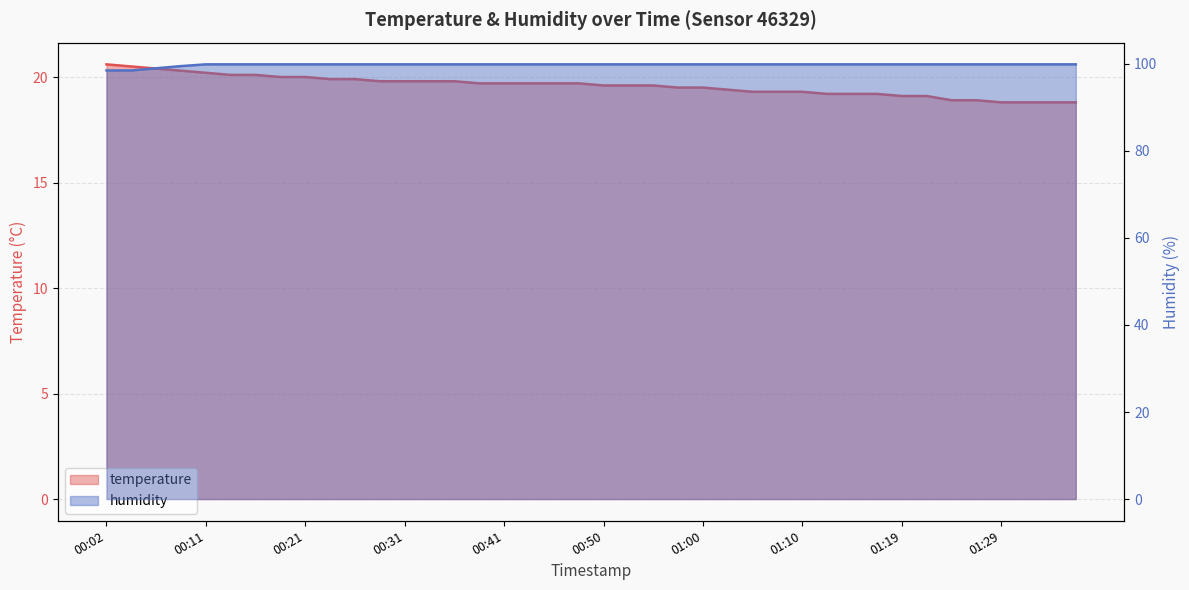

The value of temperature at 00:19 is 11.8. True or false?

False